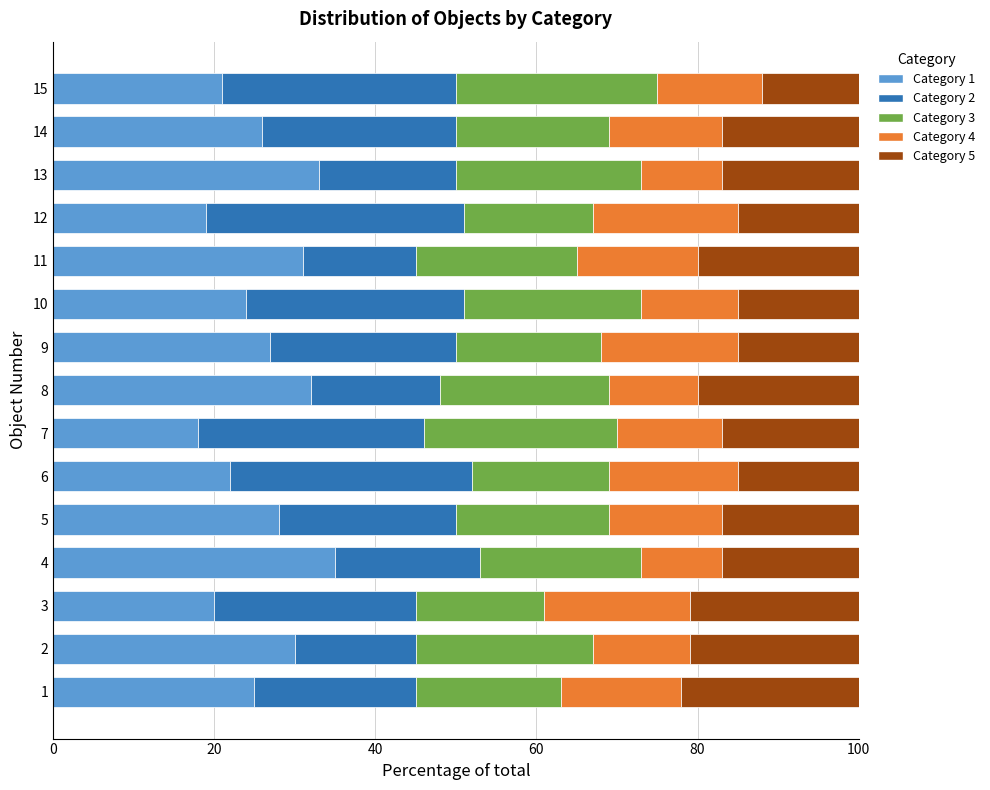

What is the sum of the Category 1 values at 6 and 3?

42.0